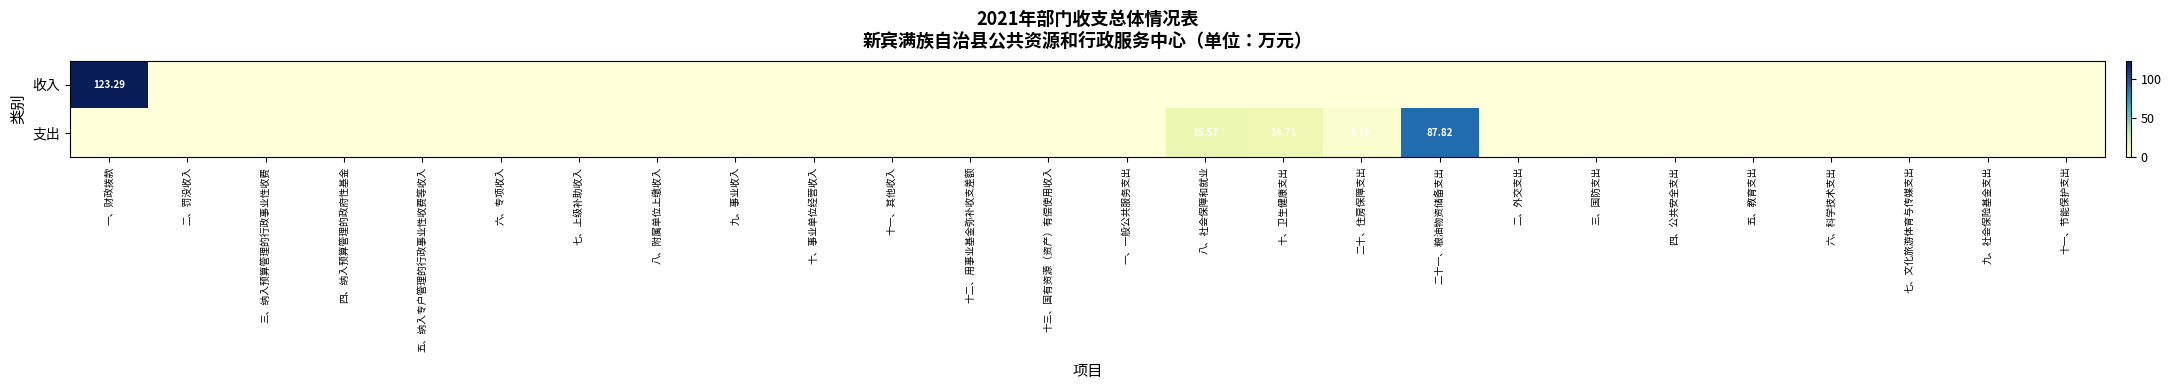

What is the total value across all series at 二十、住房保障支出?

5.2